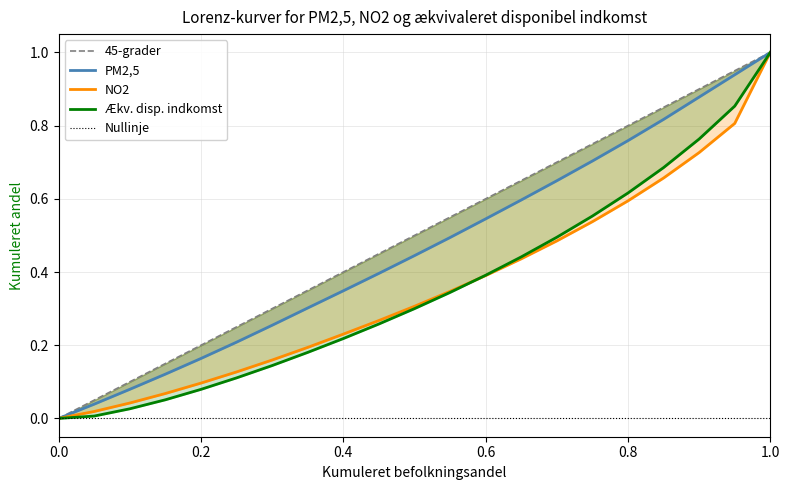

Is this an area chart (filled region under the line)?

No